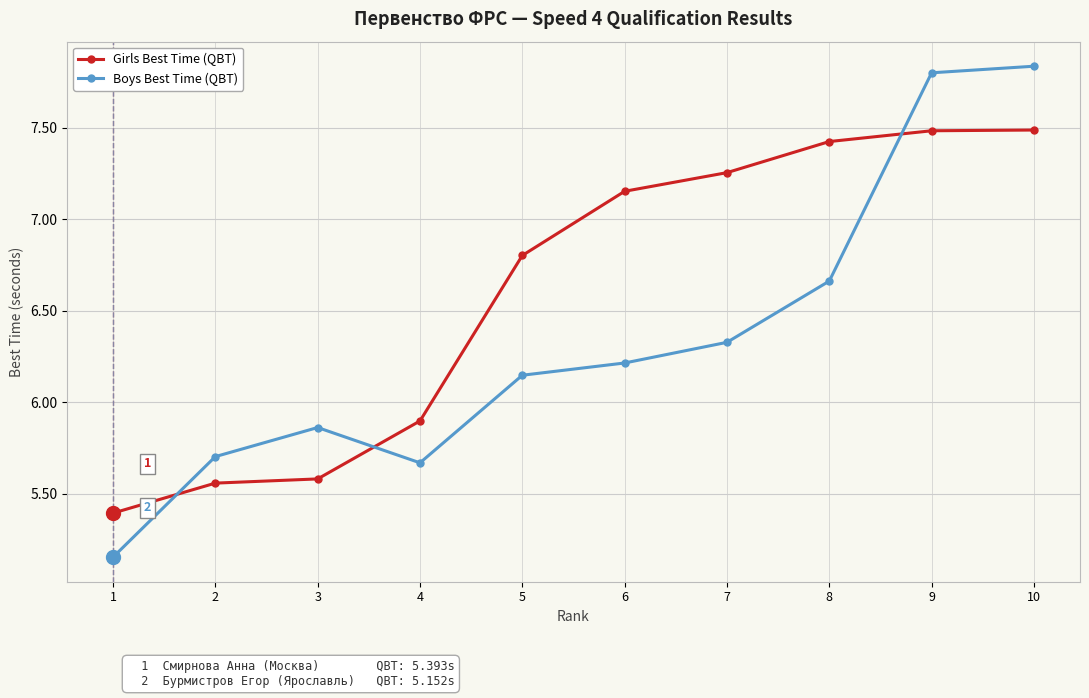

Where is Girls Best Time (QBT) nearest to the value 6?

4